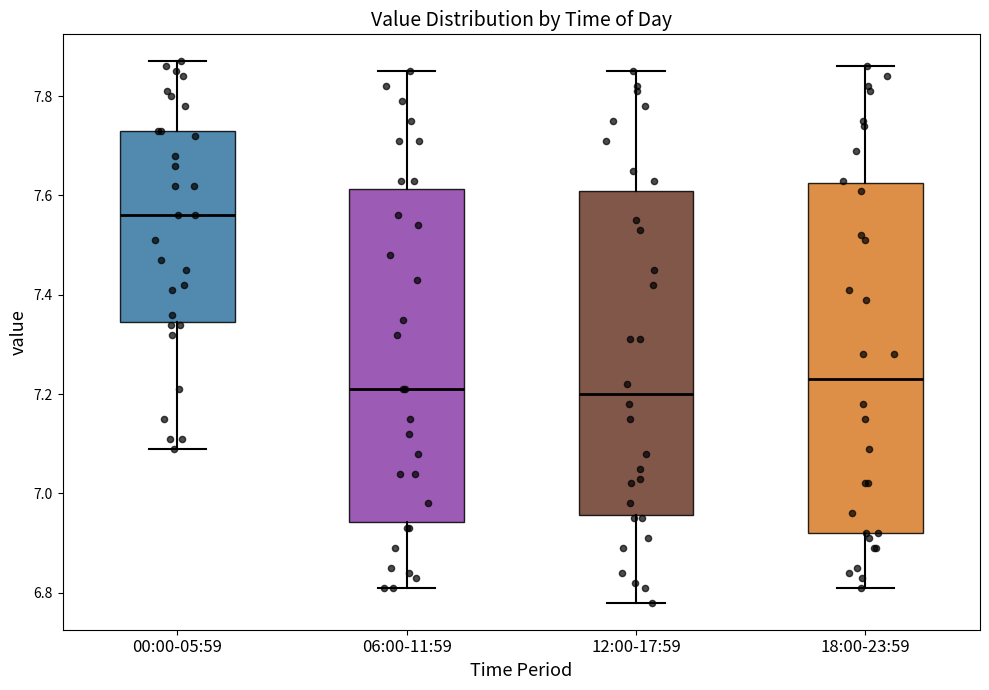

Comparing the boxes themselves (not the whiskers), which one is the tallest?

18:00-23:59